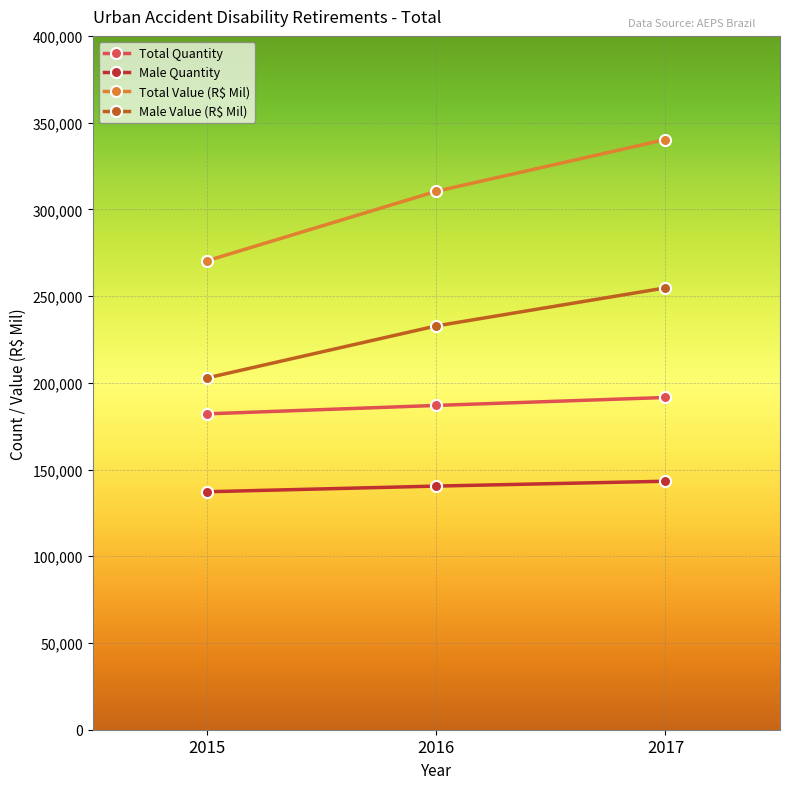

What is the sum of the Male Quantity values at 2017 and 2016?

283720